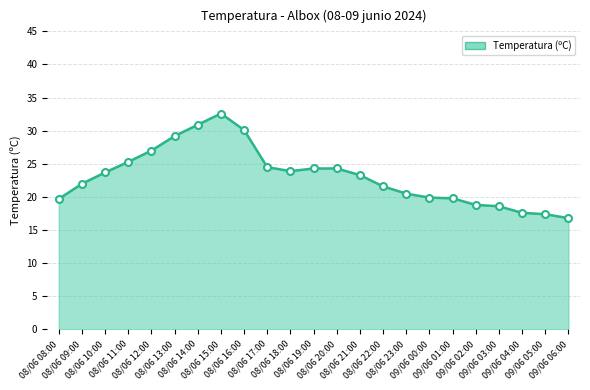

What is the sum of all values?

531.8